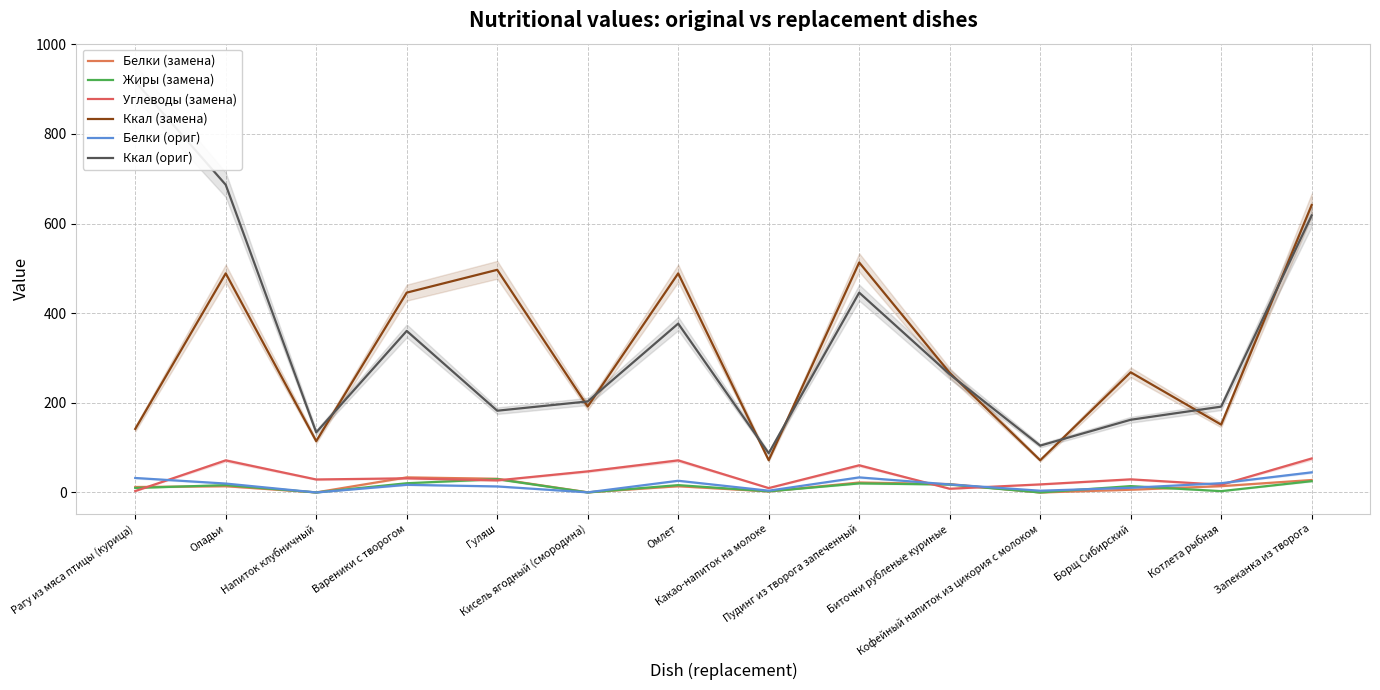

Rank the series at Биточки рубленые куриные from lowest to highest value.

Углеводы (замена), Жиры (замена), Белки (ориг), Белки (замена), Ккал (ориг), Ккал (замена)